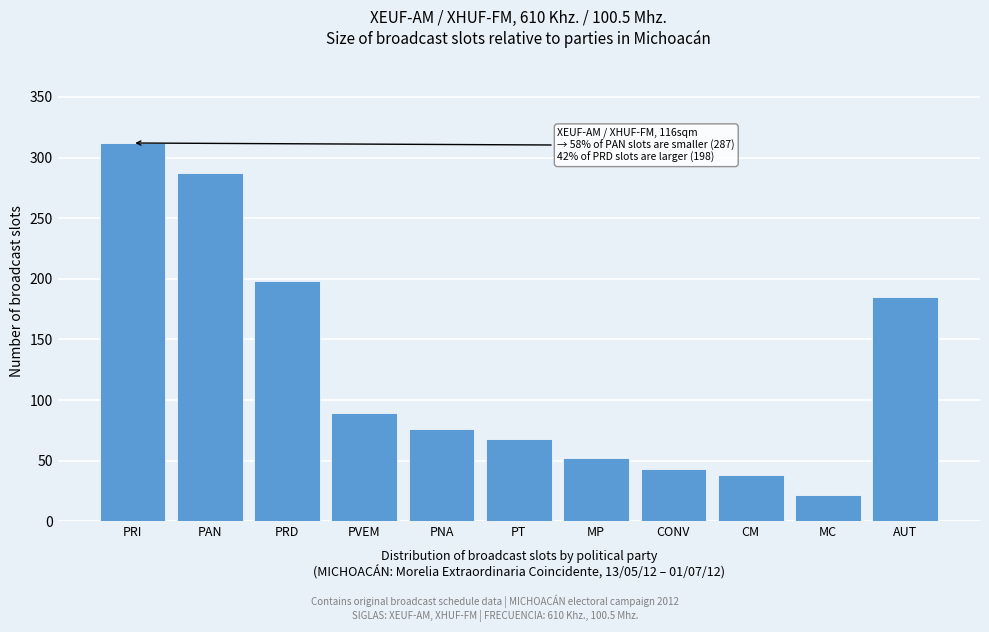

Reading left to right, what are all the values shown in this chart?

PRI=312	PAN=287	PRD=198	PVEM=89	PNA=76	PT=68	MP=52	CONV=43	CM=38	MC=22	AUT=185